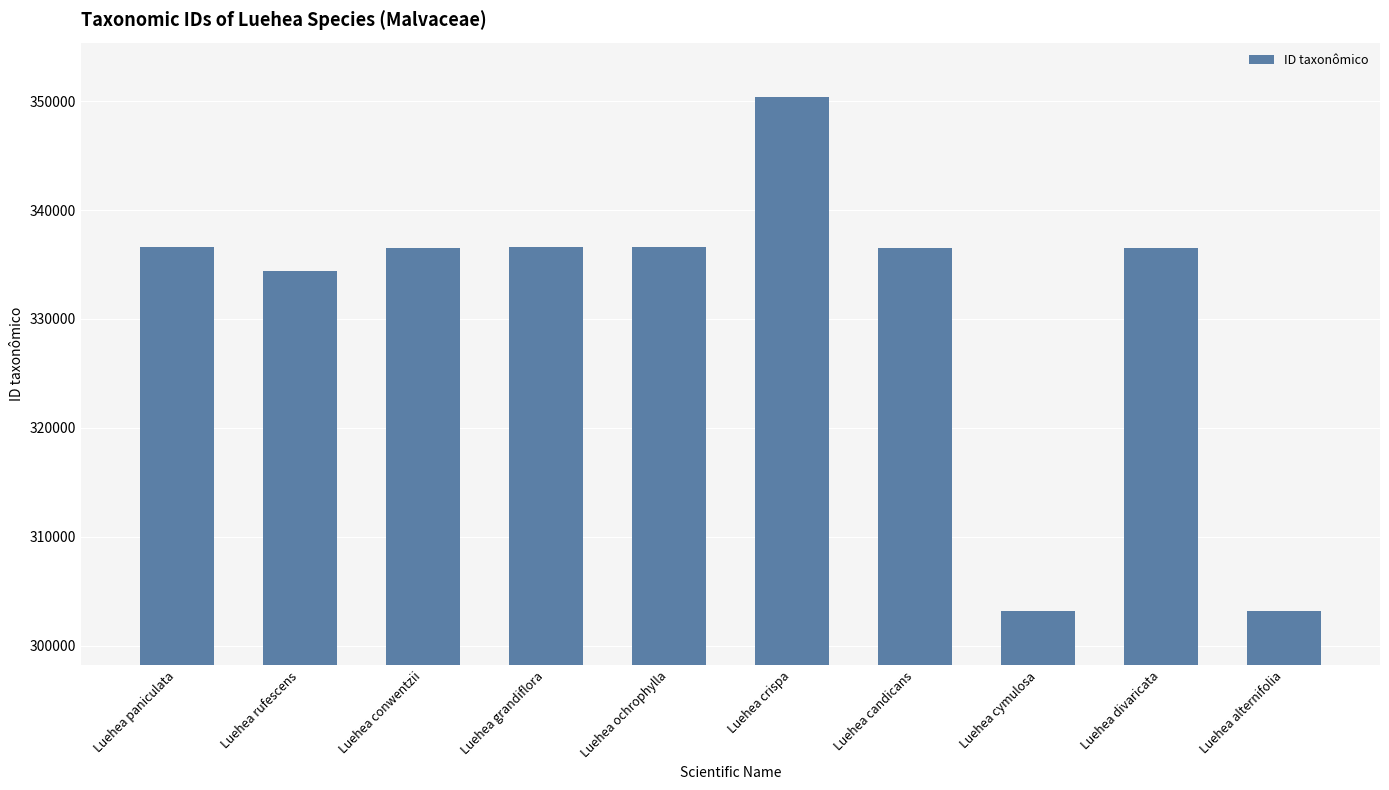

At which category does the chart reach its peak across all series?

Luehea crispa